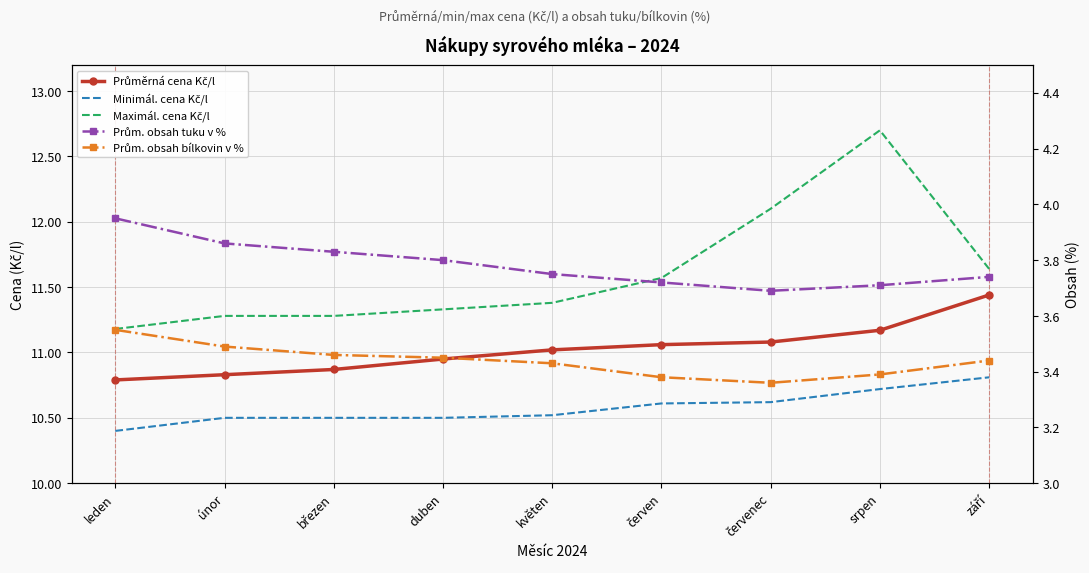

True or false: Minimál. cena Kč/l and Prům. obsah bílkovin v % cross at least once.

False